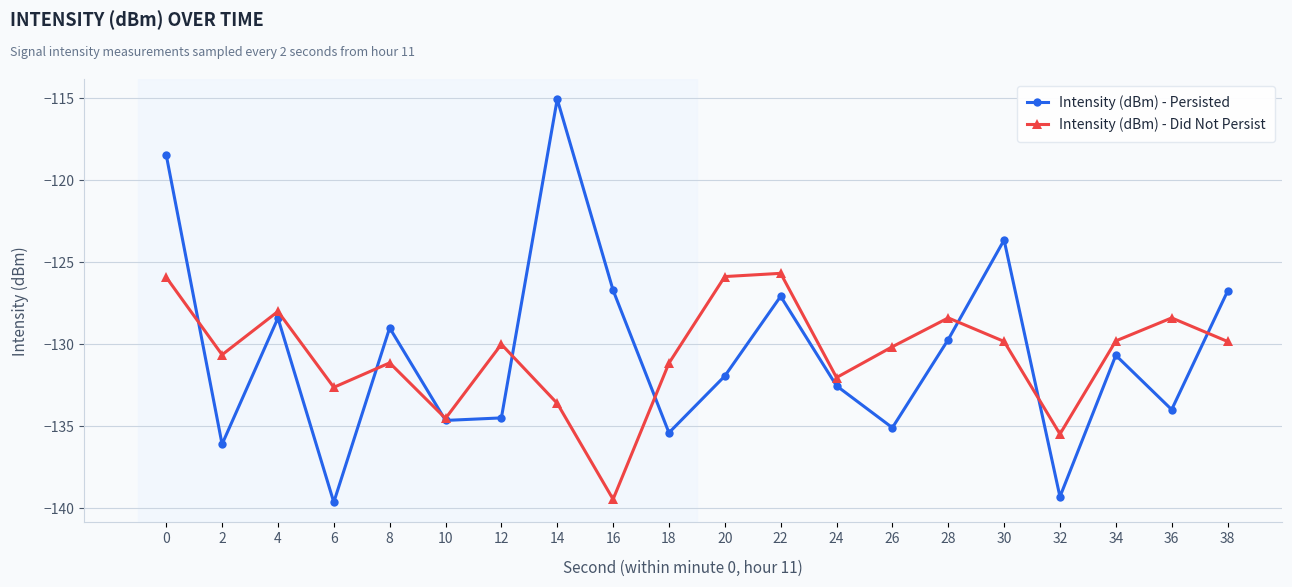

Rank the series by their maximum value, from highest to lowest.

Intensity (dBm) - Persisted, Intensity (dBm) - Did Not Persist